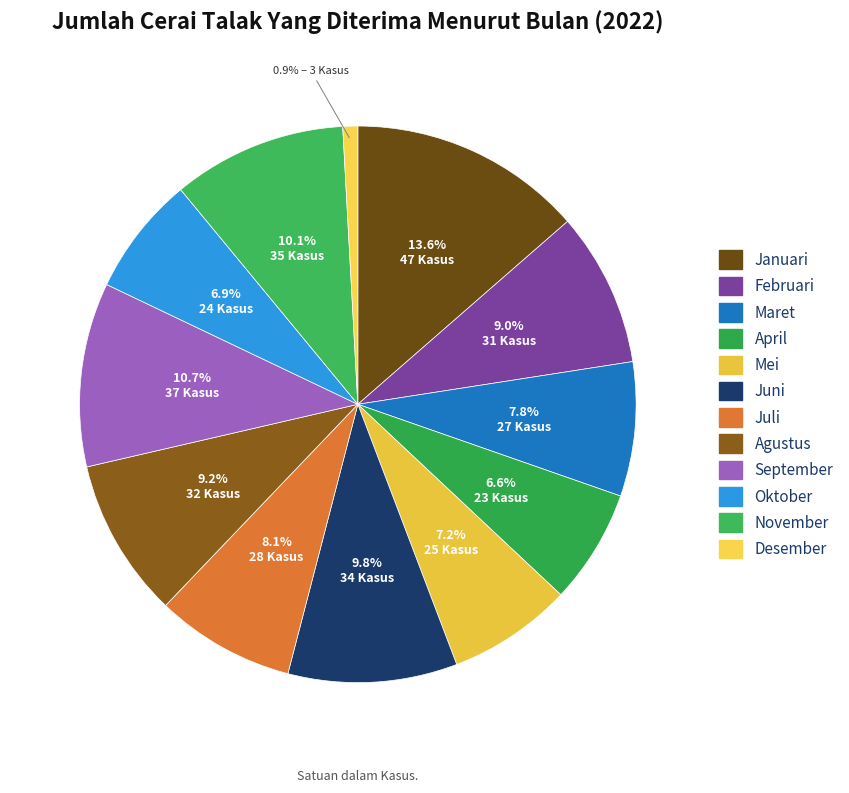

Is it true that September is 4% of the pie?

False